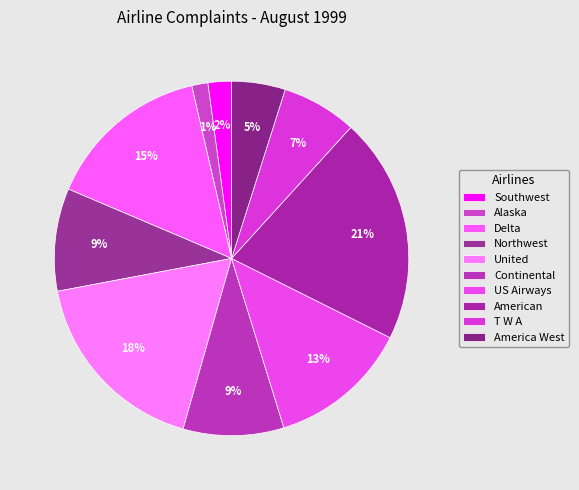

To the nearest percent, what percentage of the pie is America West?

5%